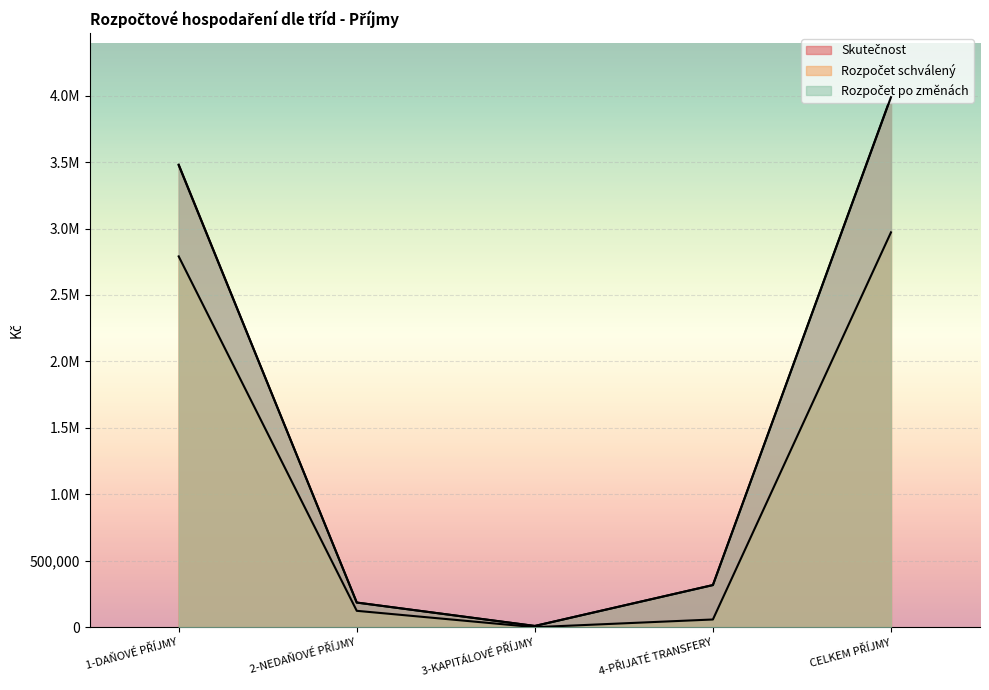

How many data points in Rozpočet po změnách are less than 316800?

2